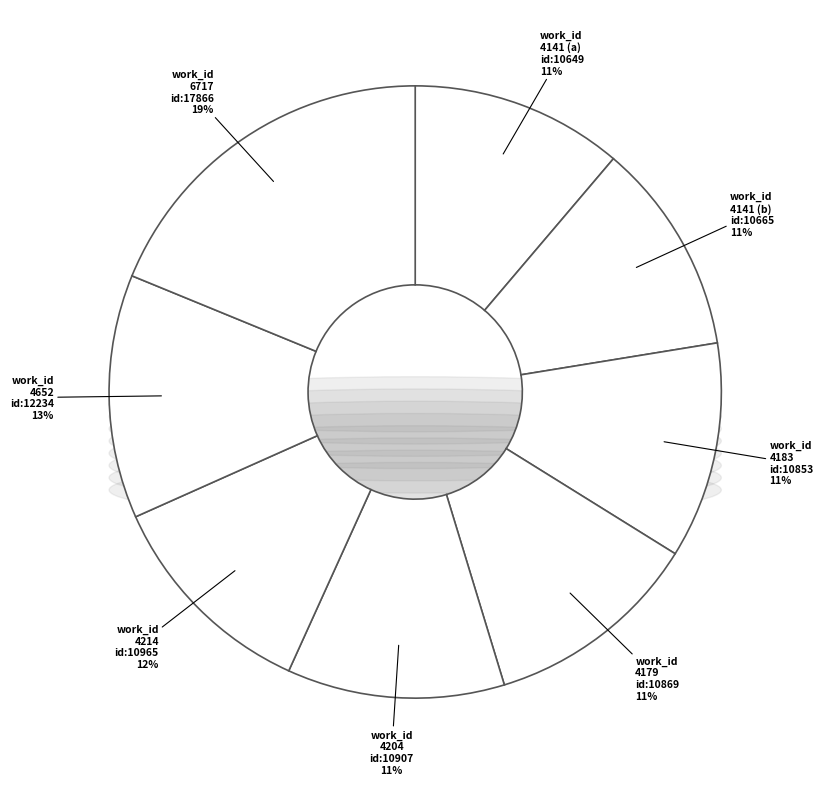

Between 4141 and 6717, which is larger?

6717